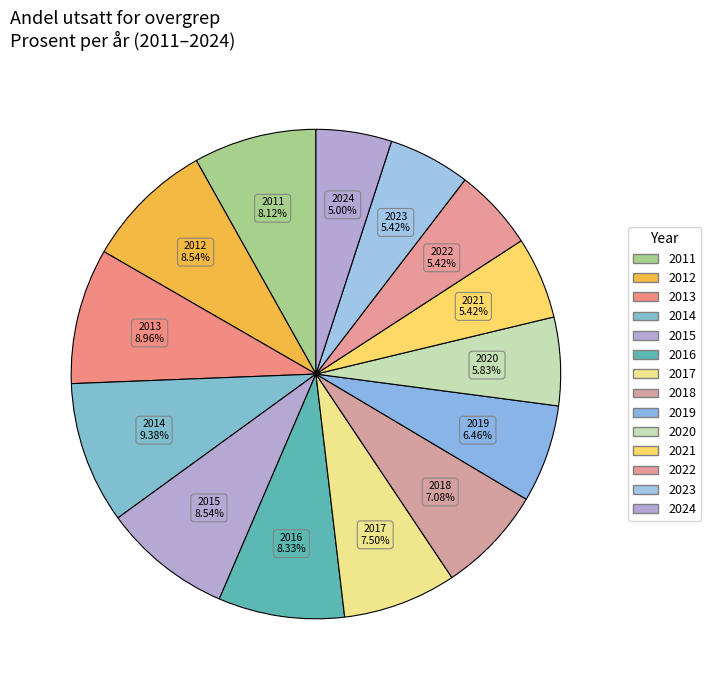

To the nearest percent, what portion does 2016 represent?

8%